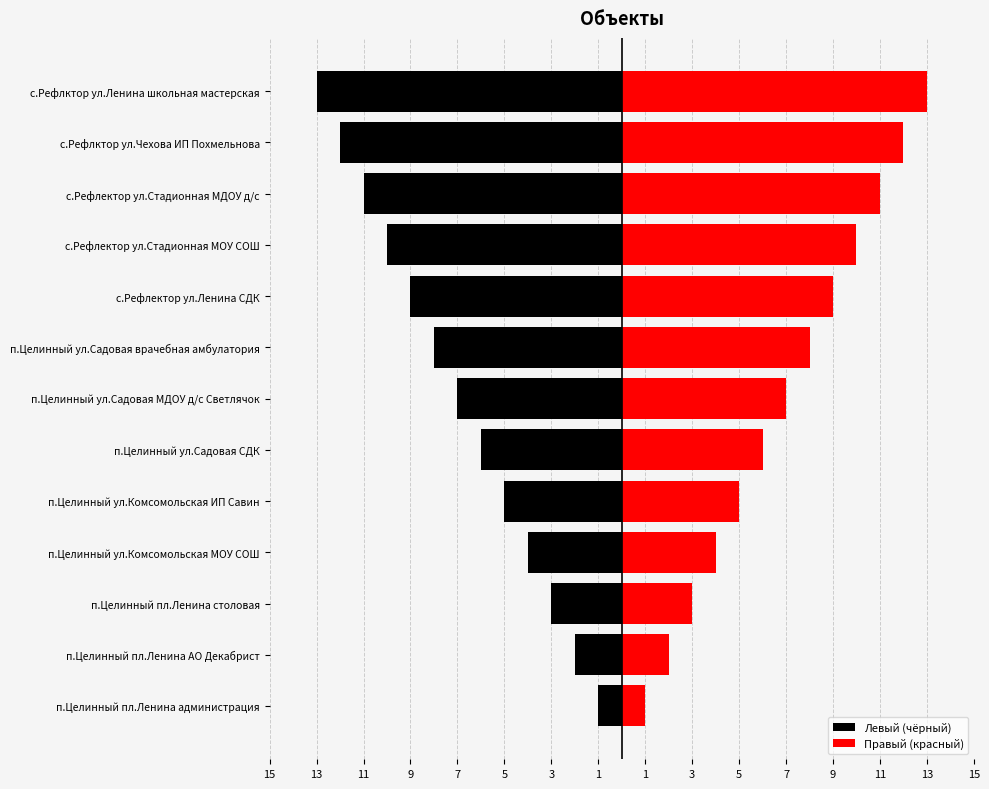

Reading left to right, list all the values displayed in this chart.

Левый (чёрный): -1	-2	-3	-4	-5	-6	-7	-8	-9	-10	-11	-12	-13
Правый (красный): 1	2	3	4	5	6	7	8	9	10	11	12	13